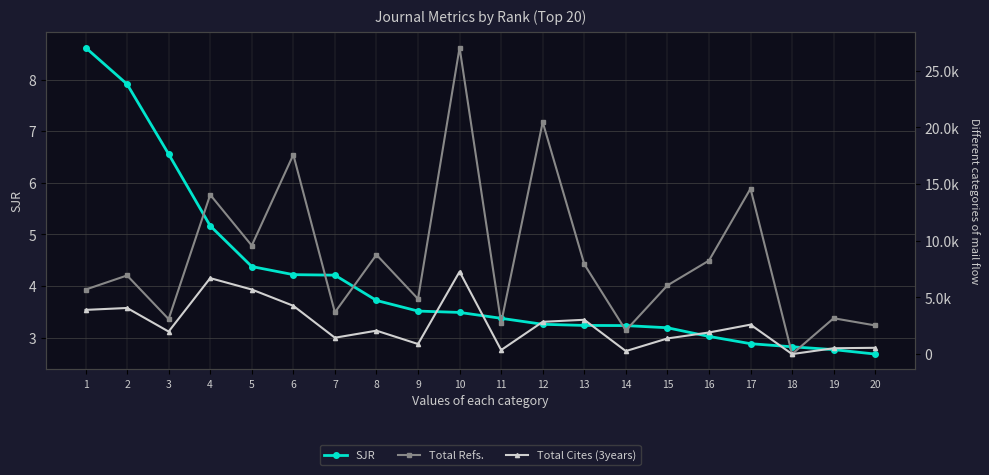

How many distinct data groups are displayed?

3